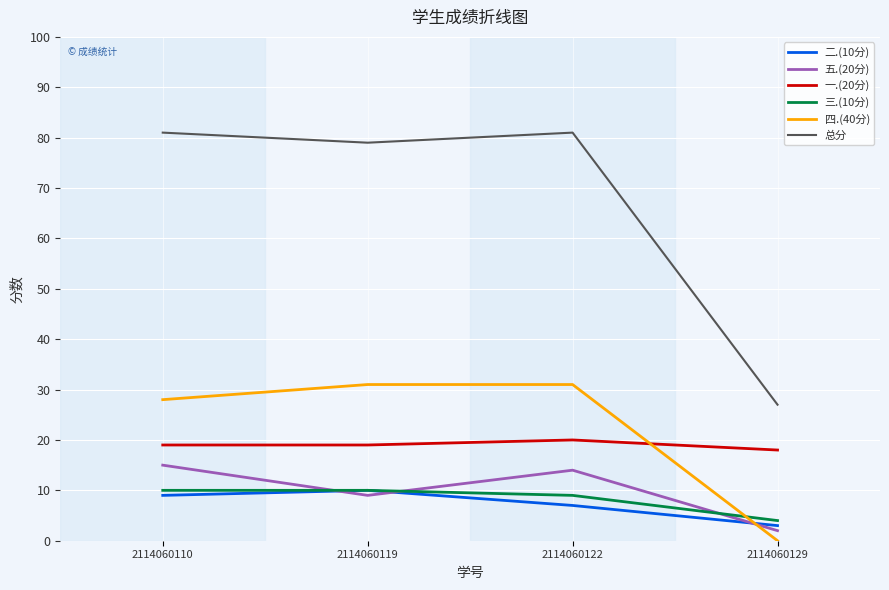

Is the value of 三.(10分) at 2114060119 greater than the value of 总分 at 2114060129?

No